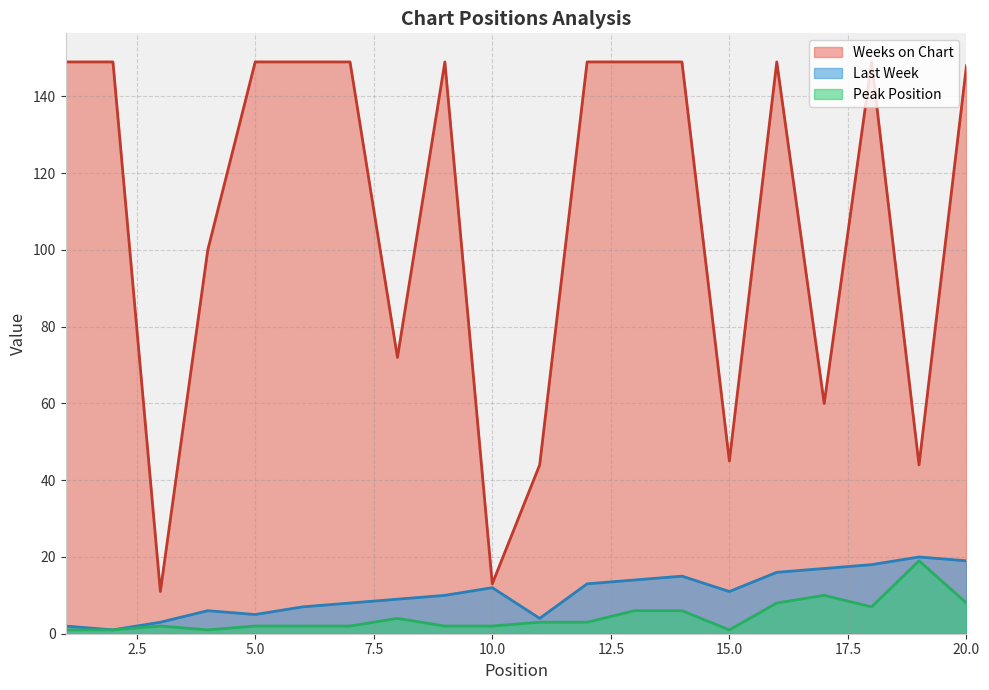

What is the sum of all Weeks on Chart values?

2176